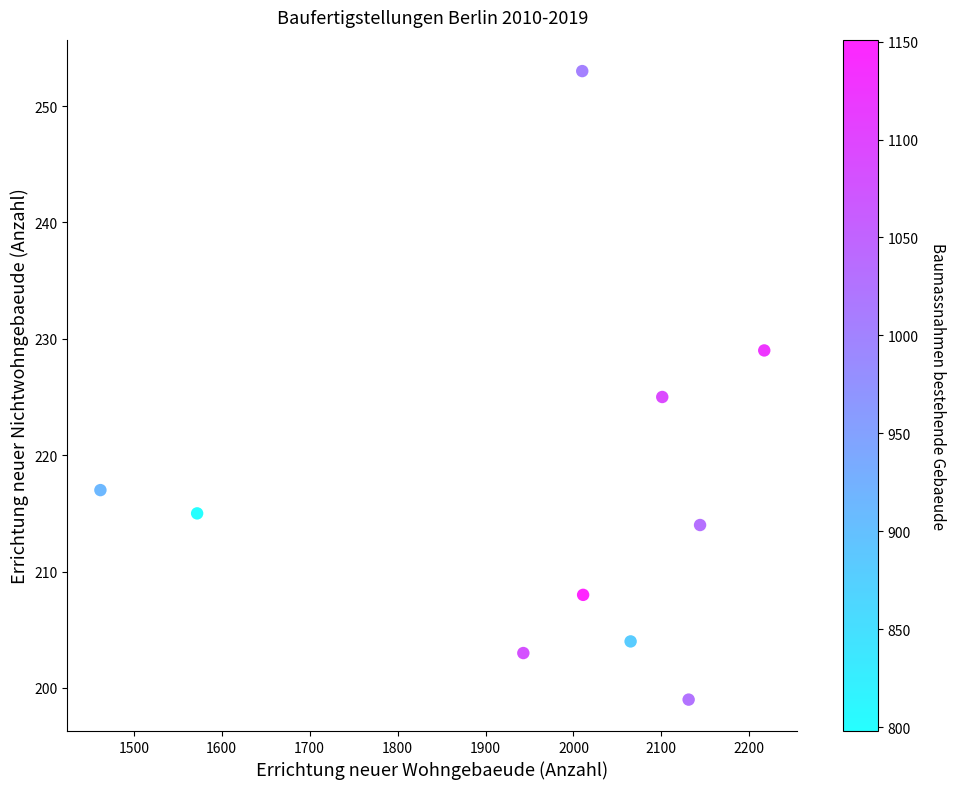

What Y value in the scatter plot is closest to 226?

225